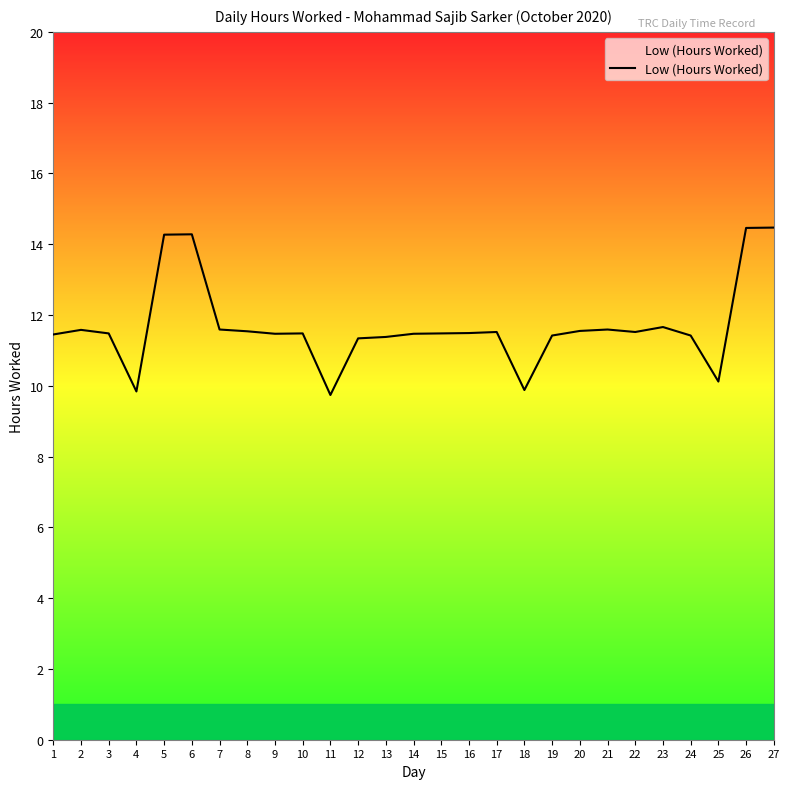

Count the number of categories in the chart.

27